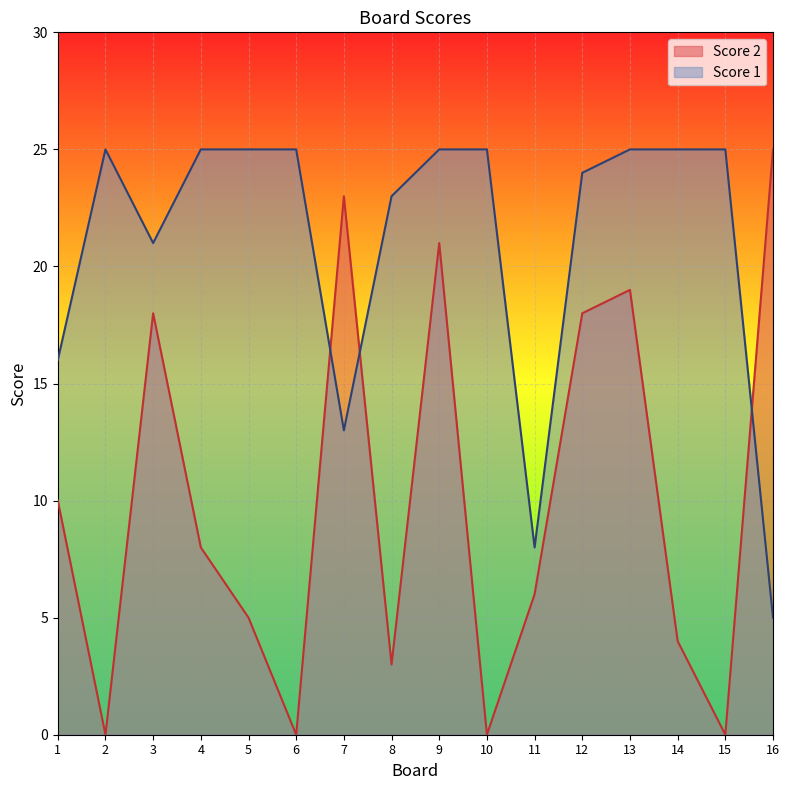

At 3, list the series in order from largest to smallest.

Score 1, Score 2